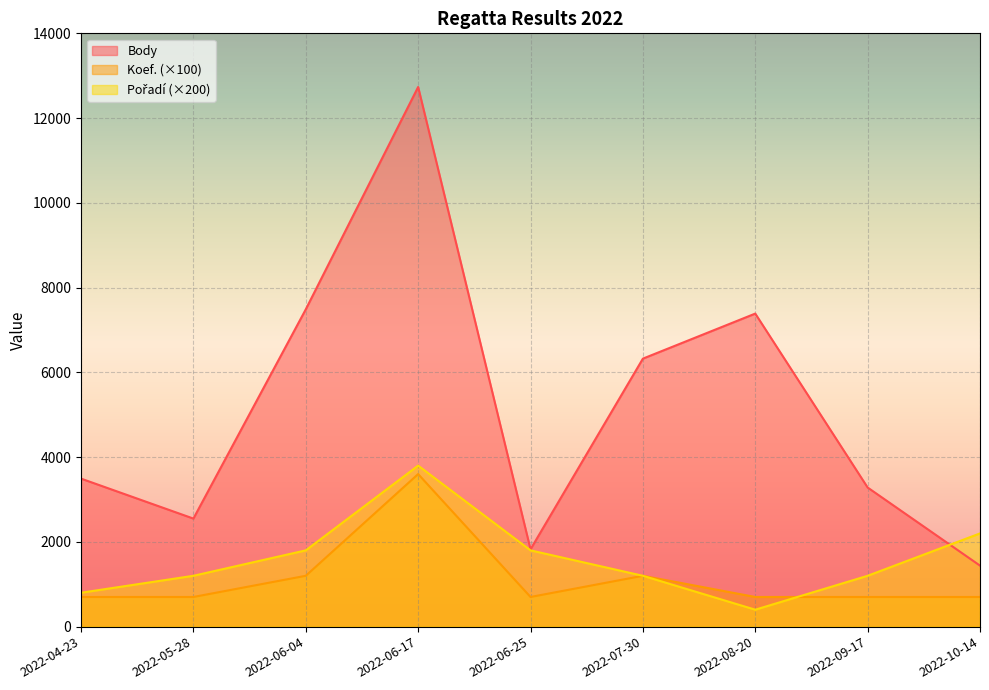

At which category does Koef. reach its first local valley?

2022-06-25